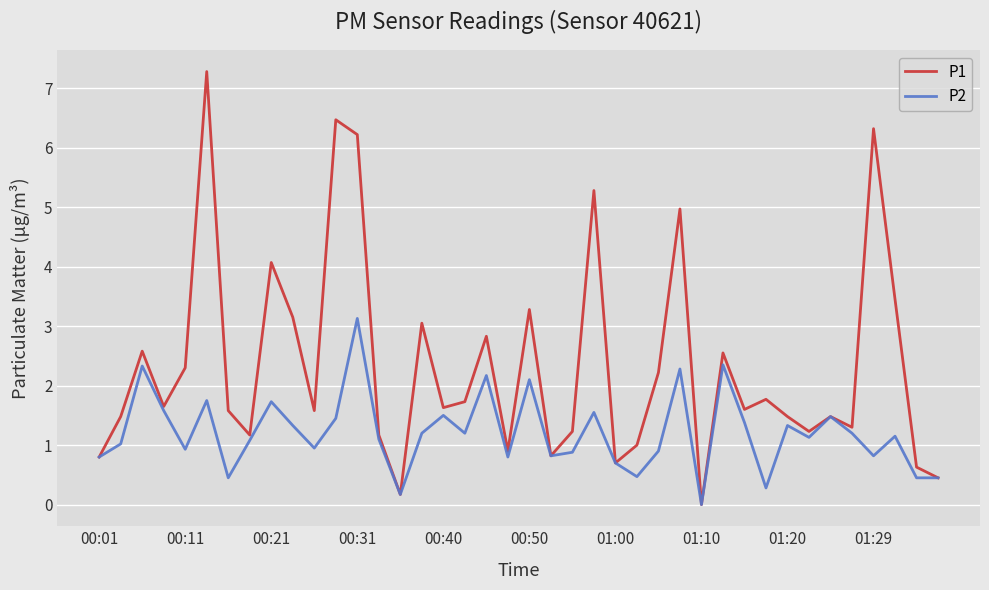

What is the difference between the second highest and second lowest values in the P2 series?

2.2